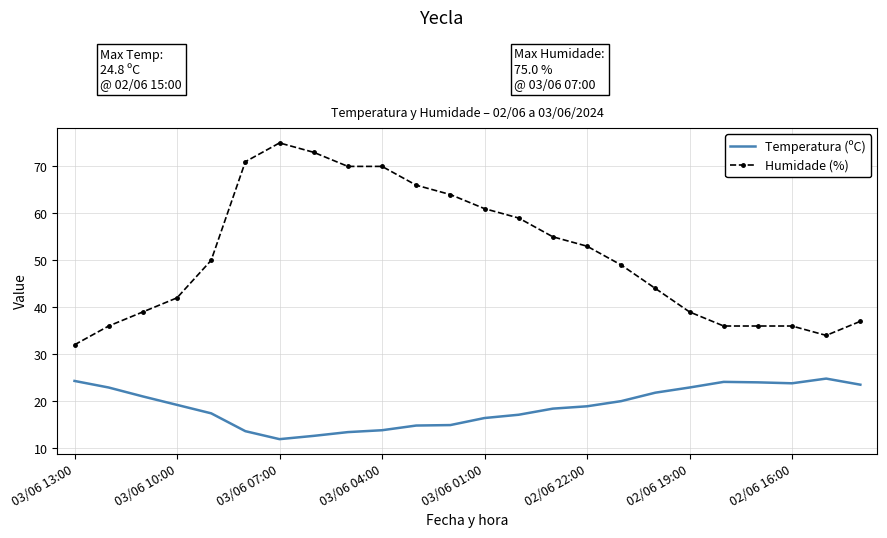

Rank the series by their average value, from highest to lowest.

Humidade (%), Temperatura (ºC)